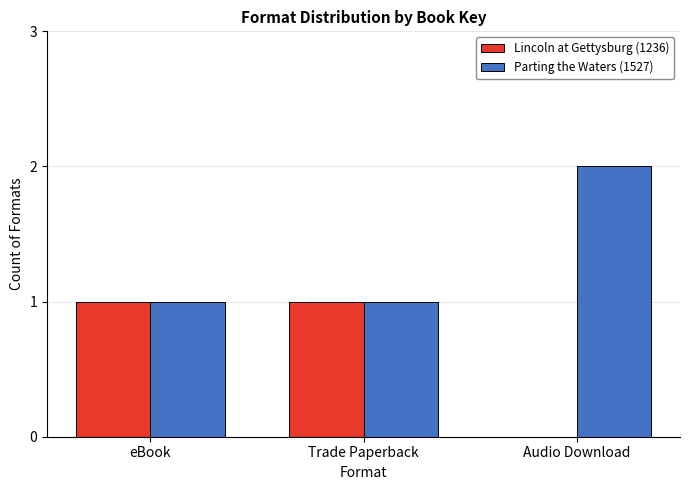

What are all the series names shown in the legend?

Lincoln at Gettysburg (1236), Parting the Waters (1527)